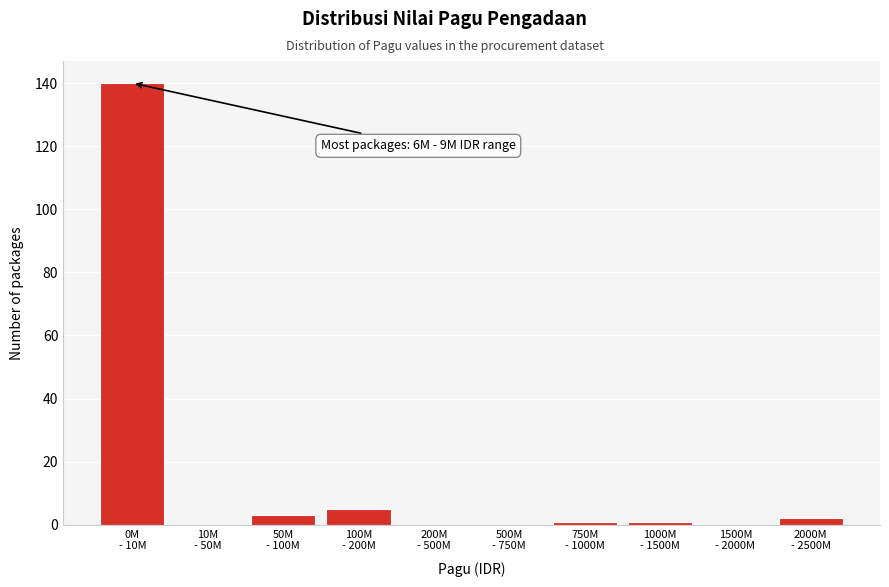

What is the maximum value shown in the chart?

140